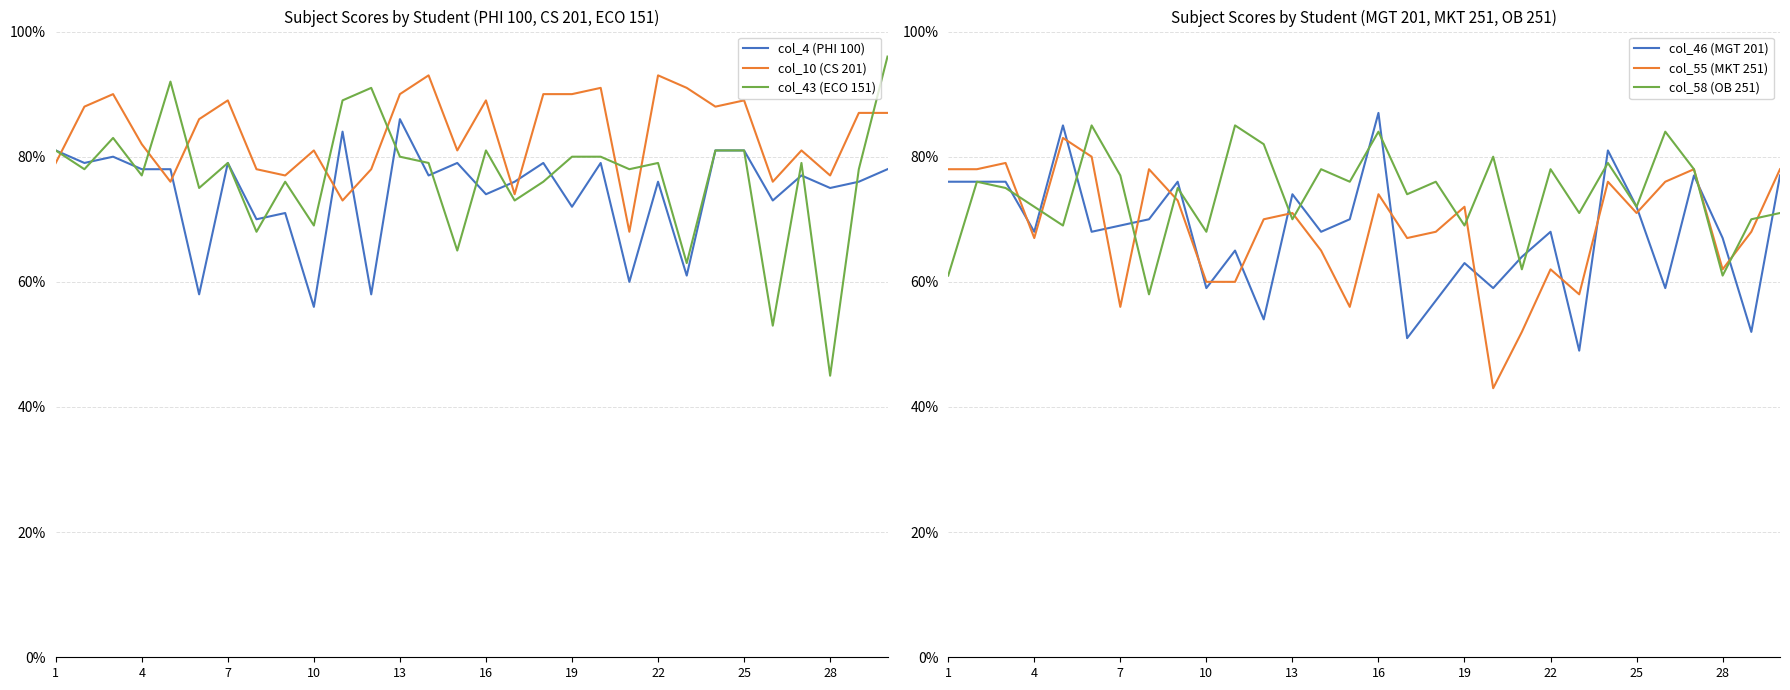

At how many categories does at least one series exceed 0?

30